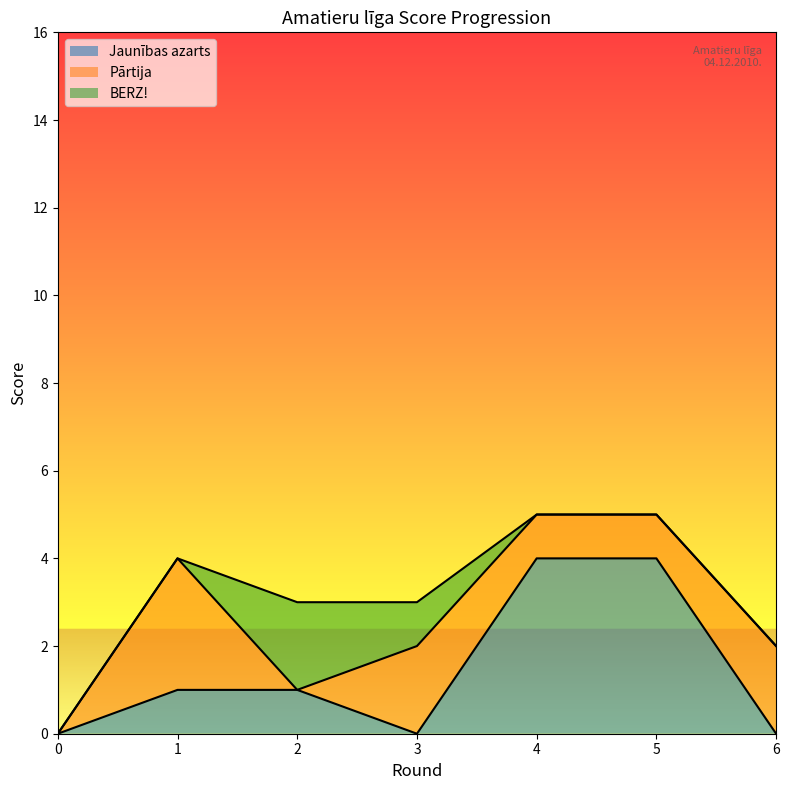

The Jaunības azarts series shows 0 at 6. True or false?

True